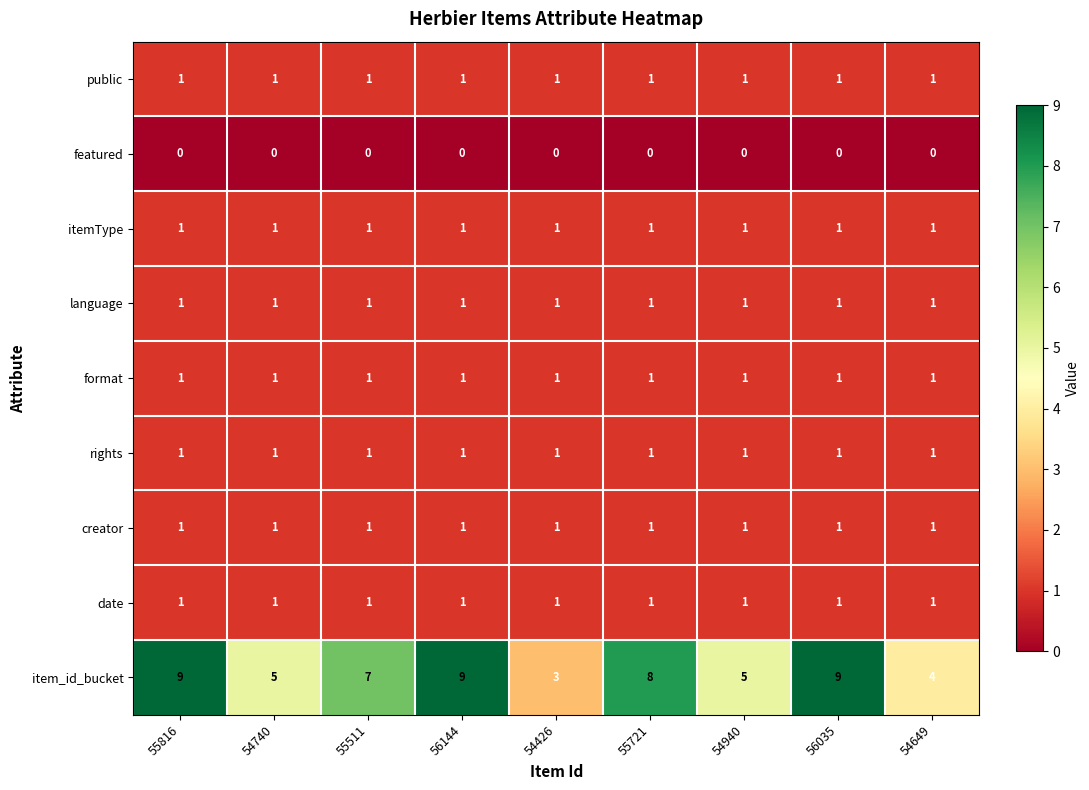

Where does the item_id_bucket series first go above 7?

55816